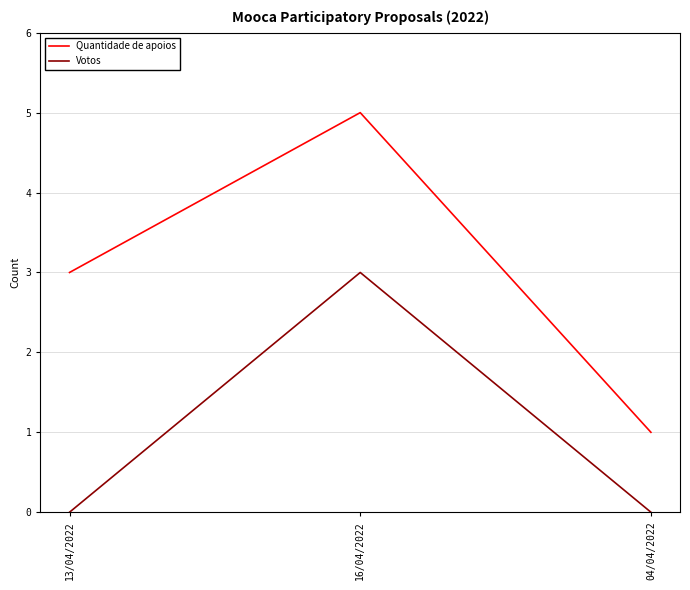

What position from the left is 04/04/2022?

3